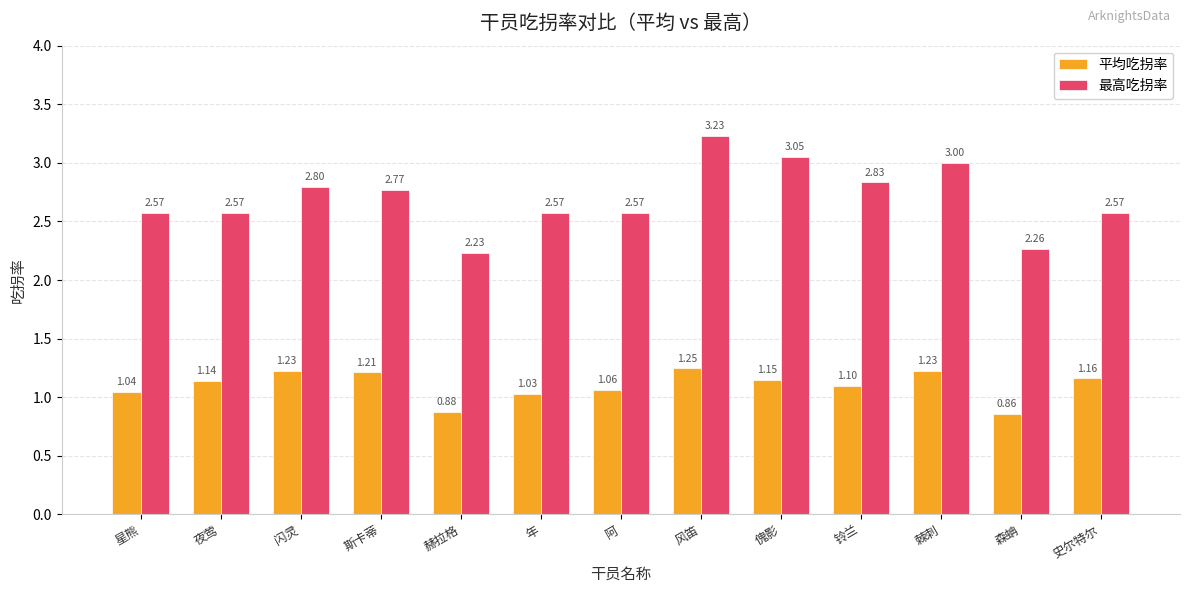

What is the total value across all series at 星熊?

3.6